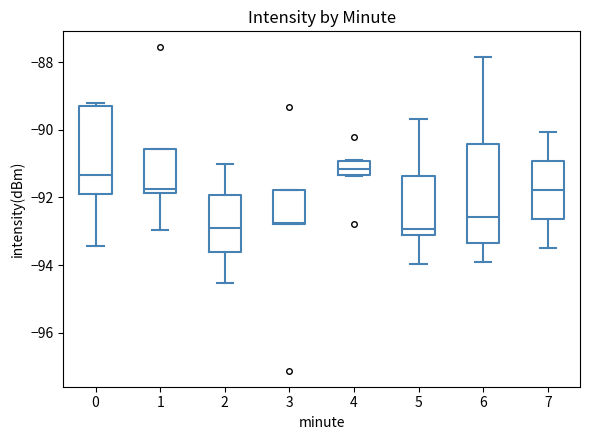

Reading left to right, read every box against the y-axis: the position of its median line, the range the box covers, and the ends of its whiskers. The values are not printed on the chart, so give them approximately, as read against the axis.

0: median -91.4, box -91.8 to -89.4, whiskers -93.4 to -89.2
1: median -91.8 (just above the box's lower edge), box -91.8 to -90.6, whiskers -93.0 to -90.6
2: median -92.8, box -93.6 to -92.0, whiskers -94.6 to -91.0
3: median -92.8, box -92.8 to -91.8, whiskers -92.8 to -91.8
4: median -91.2, box -91.4 to -91.0, whiskers -91.4 to -90.8
5: median -93.0 (just above the box's lower edge), box -93.0 to -91.4, whiskers -94.0 to -89.6
6: median -92.6, box -93.4 to -90.4, whiskers -93.8 to -87.8
7: median -91.8, box -92.6 to -91.0, whiskers -93.6 to -90.0